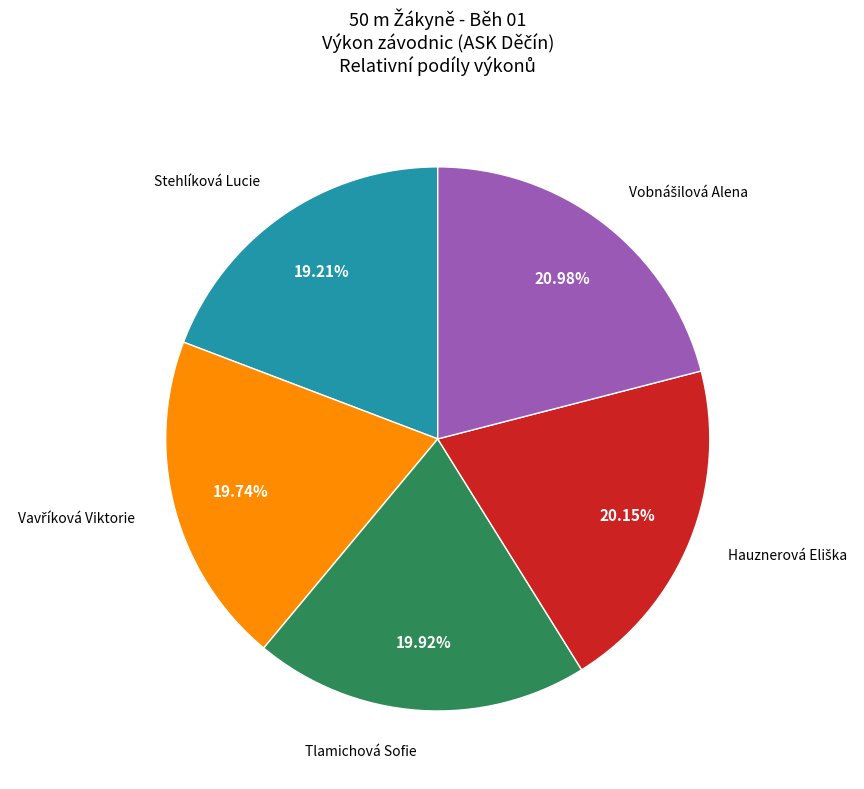

Does any single category account for the majority?

No